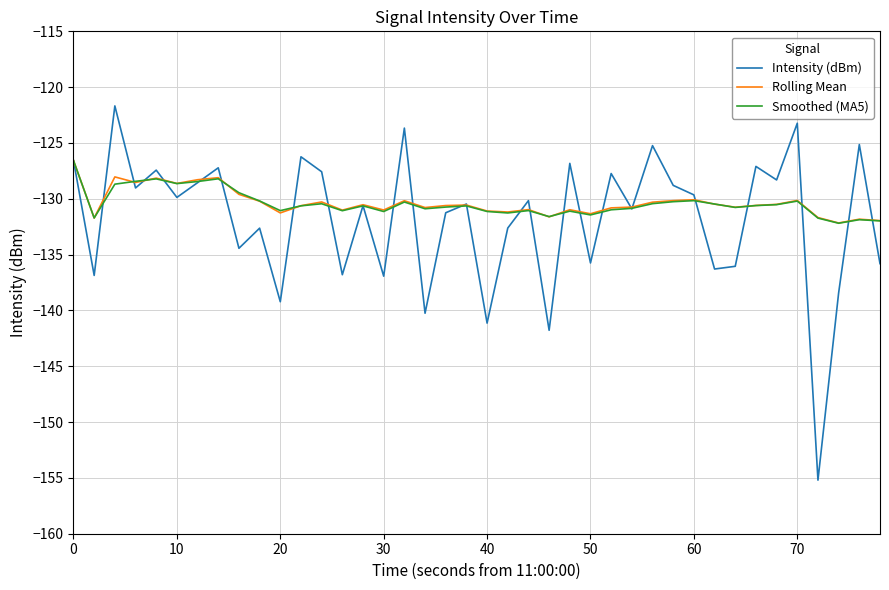

Is this an area chart (filled region under the line)?

No